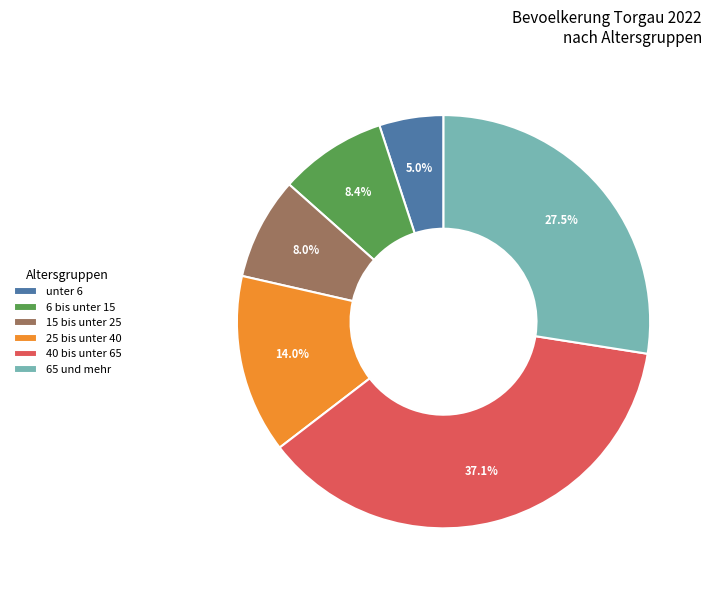

How many segments does this pie chart have?

6